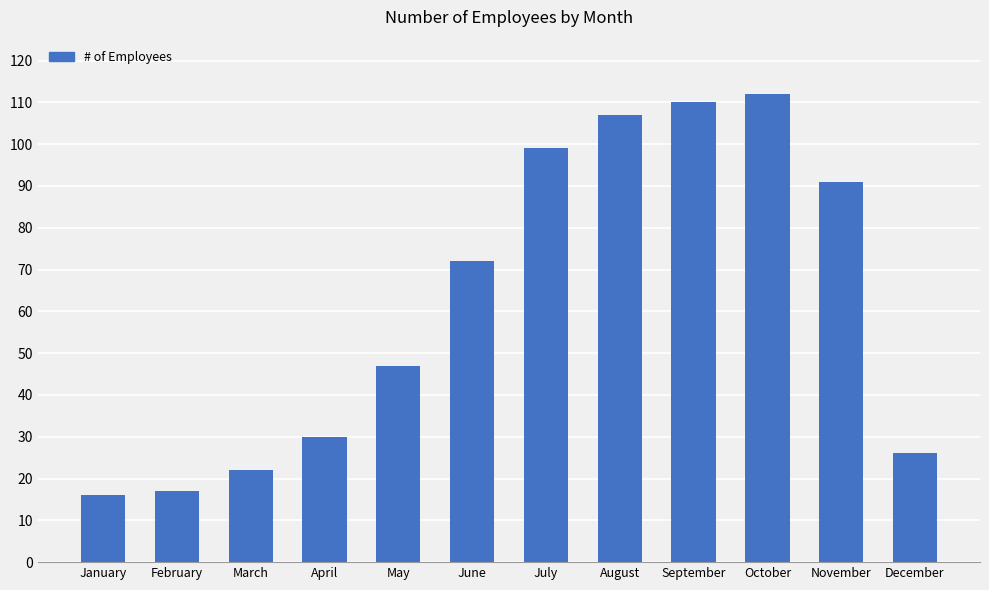

True or false: the data shows 26 at December.

True